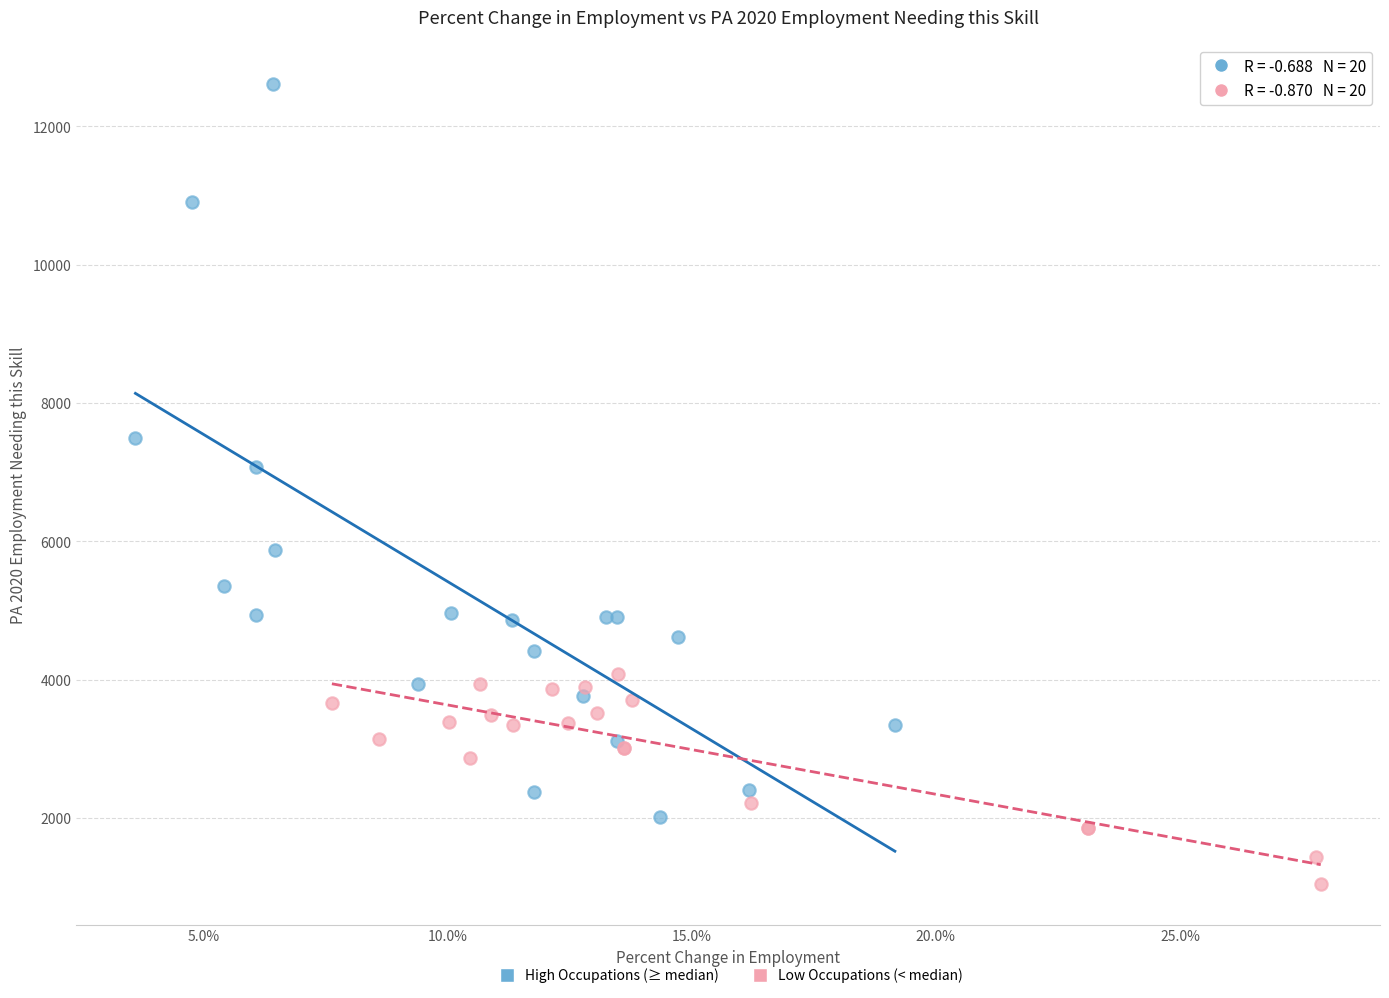

What are all the series names shown in the legend?

High Occupations (≥ median), Low Occupations (< median)